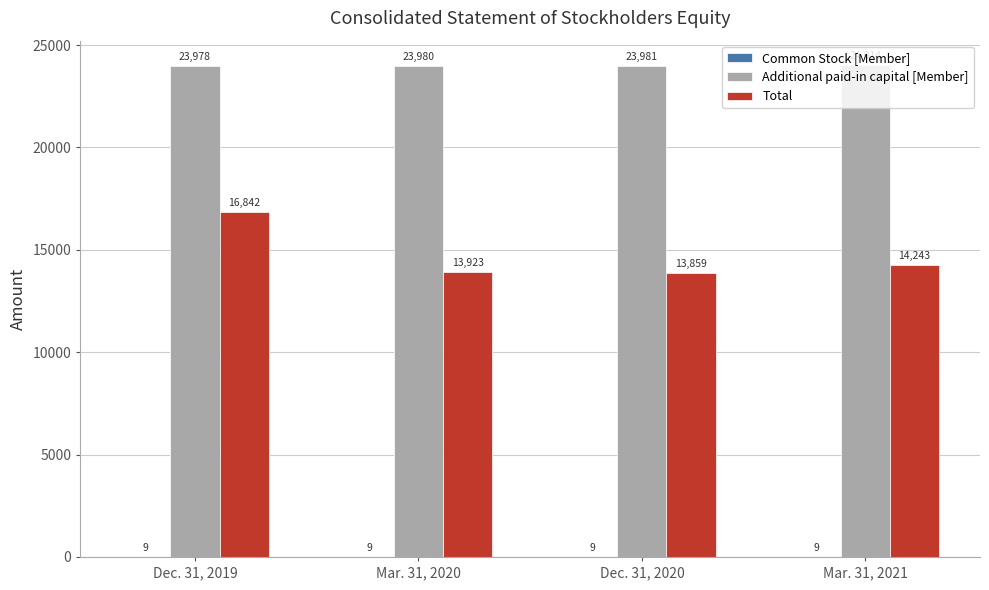

At which category is the sum across all series the highest?

Dec. 31, 2019